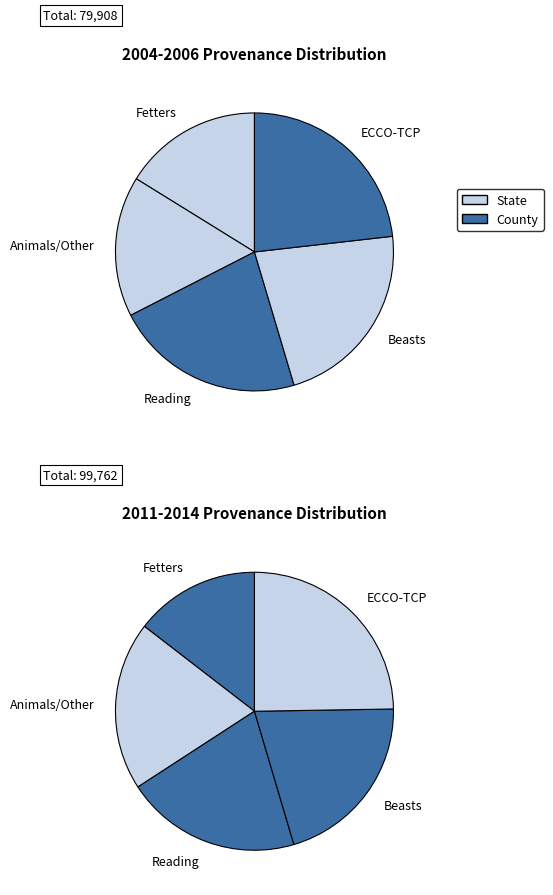

How many slices are in this pie chart?

5